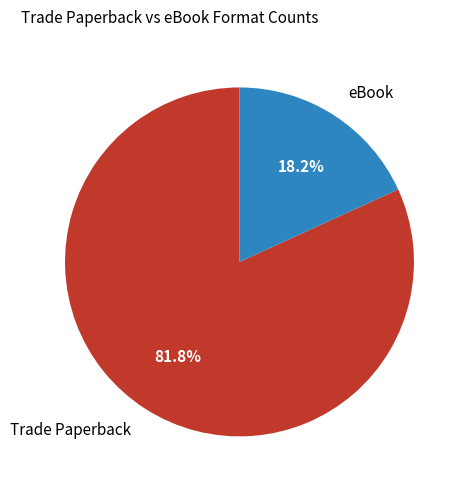

What is the smallest slice in the pie chart?

eBook